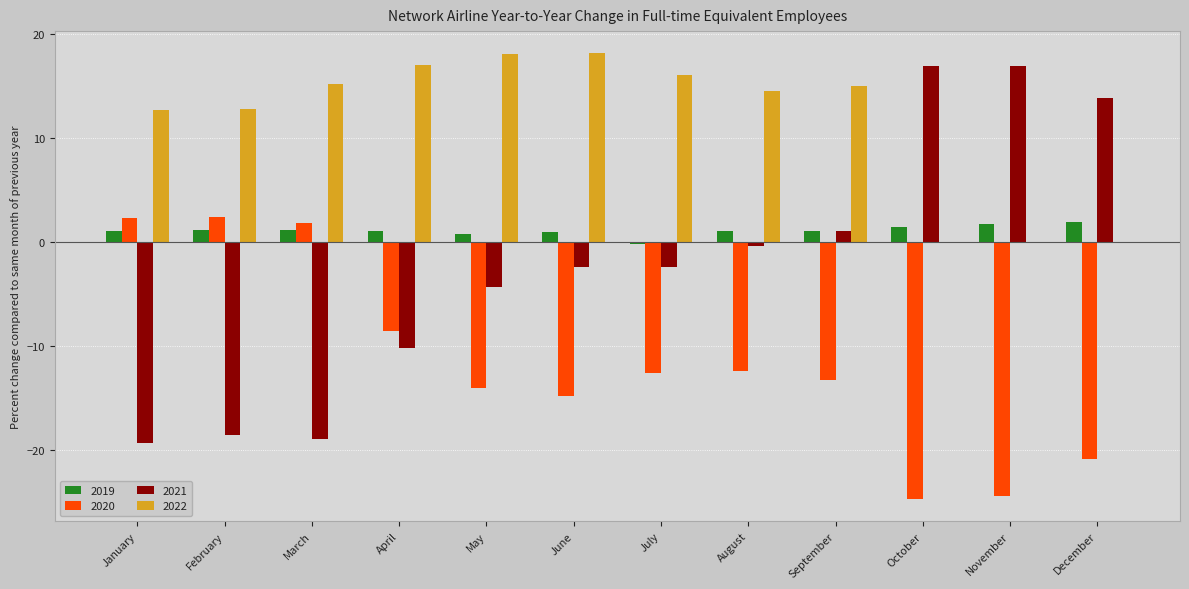

What is the difference between the 2019 values at April and May?

0.2